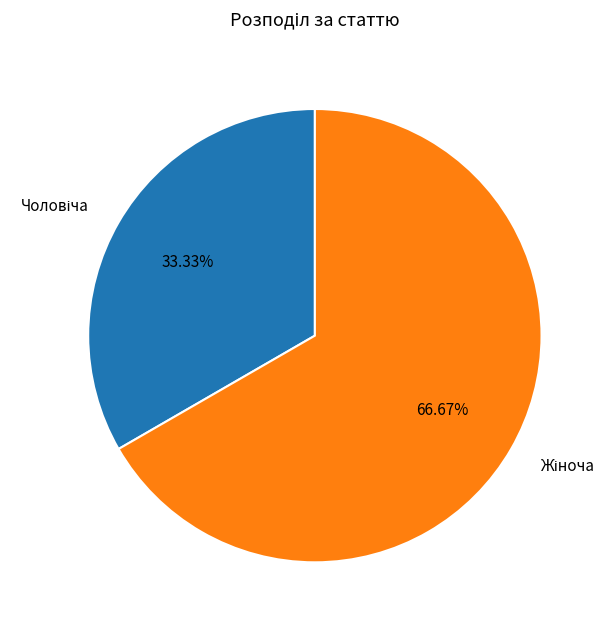

Is there a majority slice in this chart?

Yes